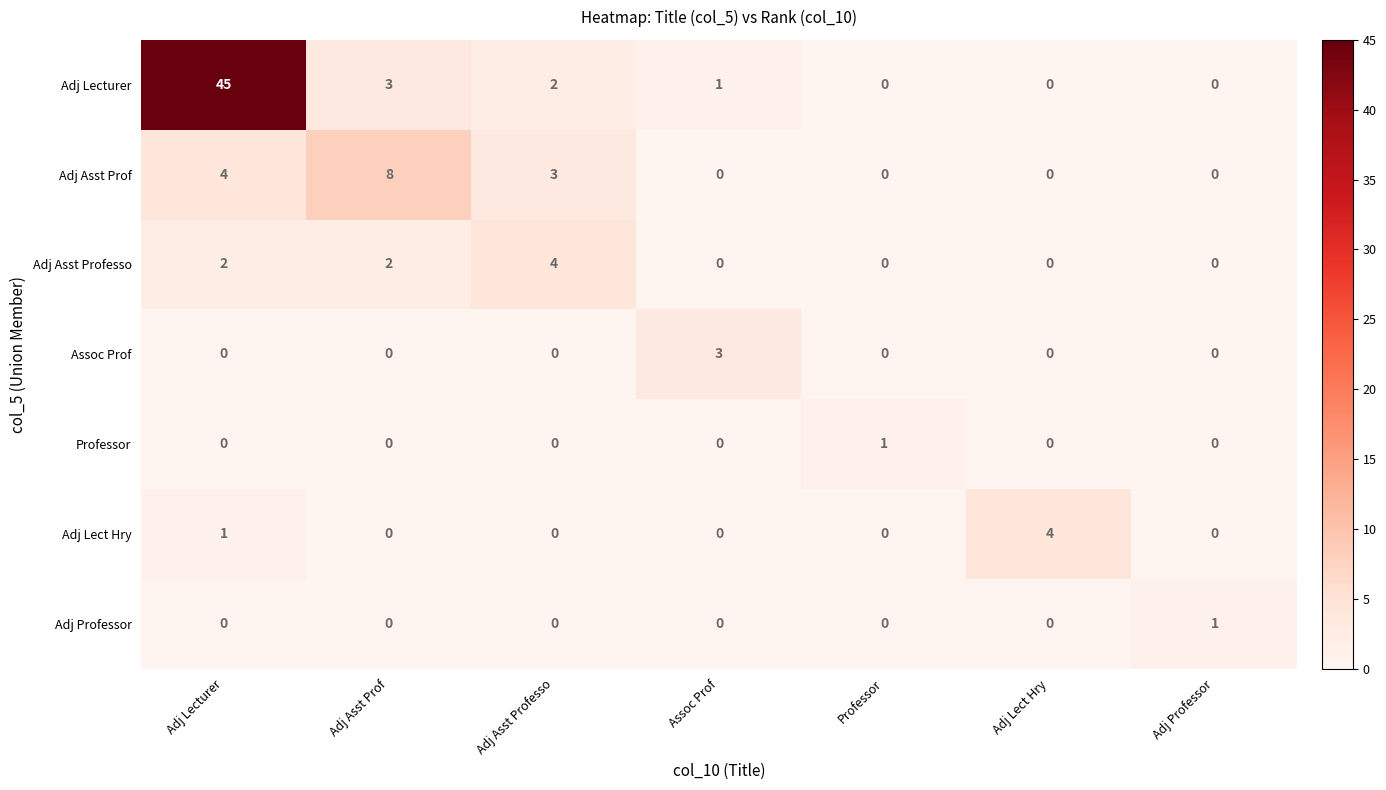

Which category has the highest value across all series?

Adj Lecturer